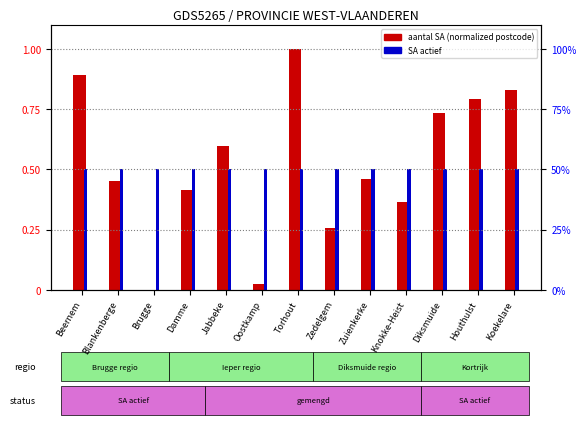

At which label does aantal SA (normalized postcode) reach its minimum?

Brugge